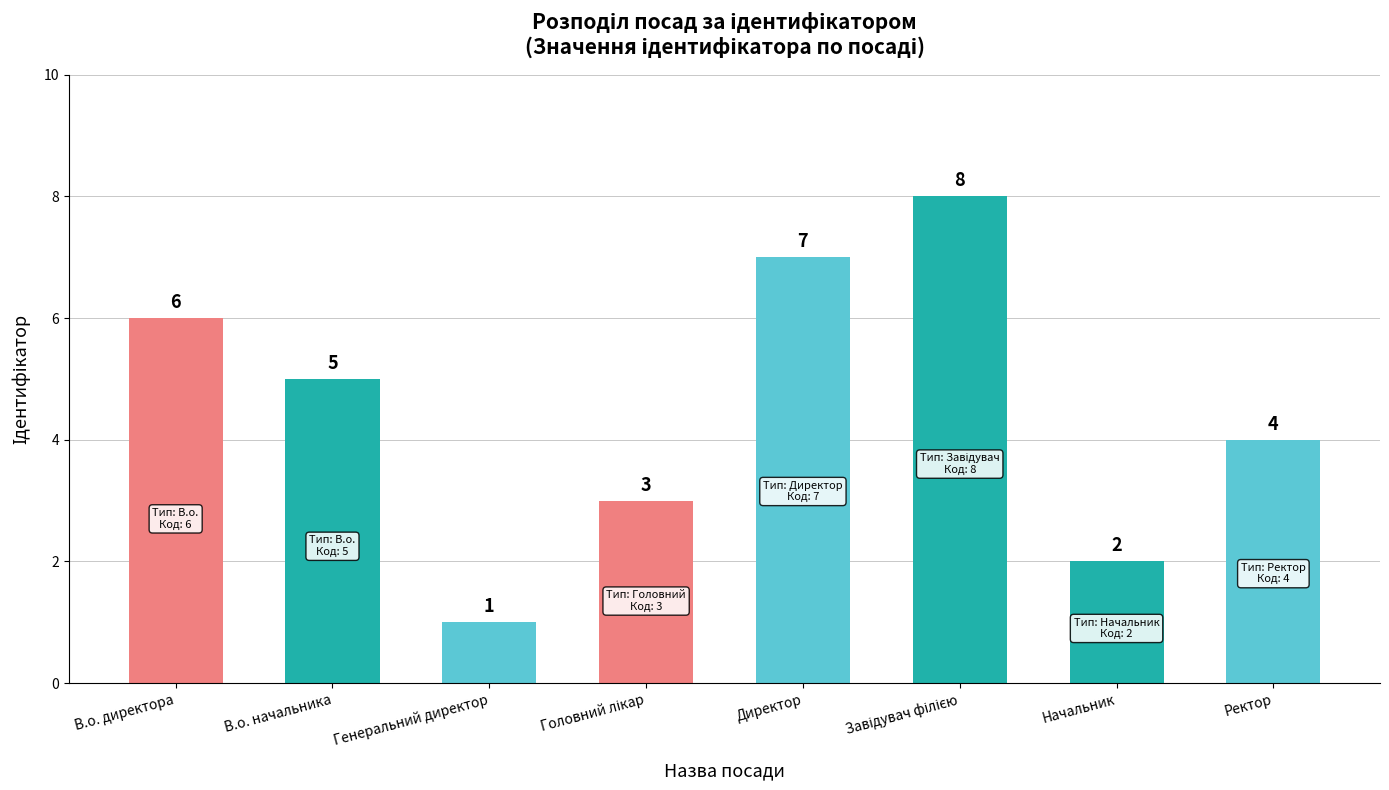

What is the label of the 5th bar from the left?

Директор